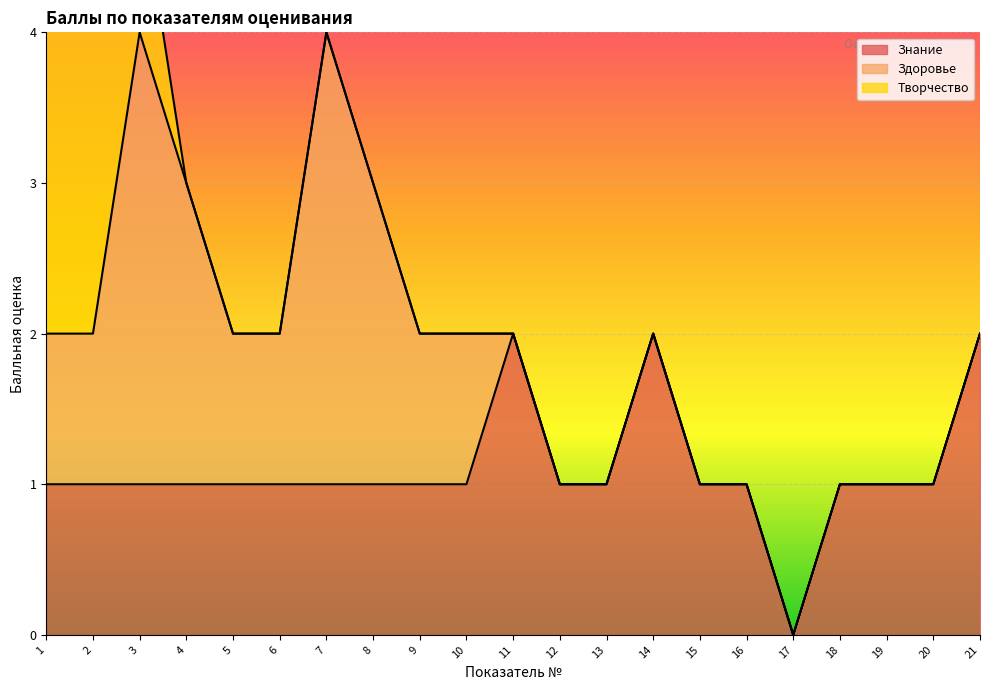

What are all the series names shown in the legend?

Знание, Здоровье, Творчество